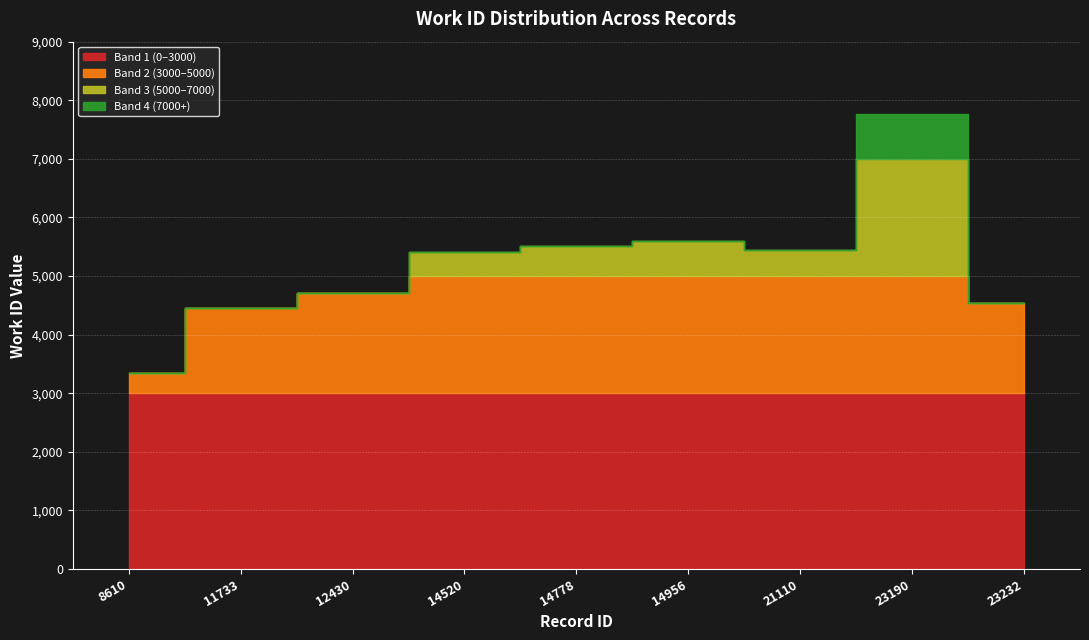

What is the sum of all values?

46796